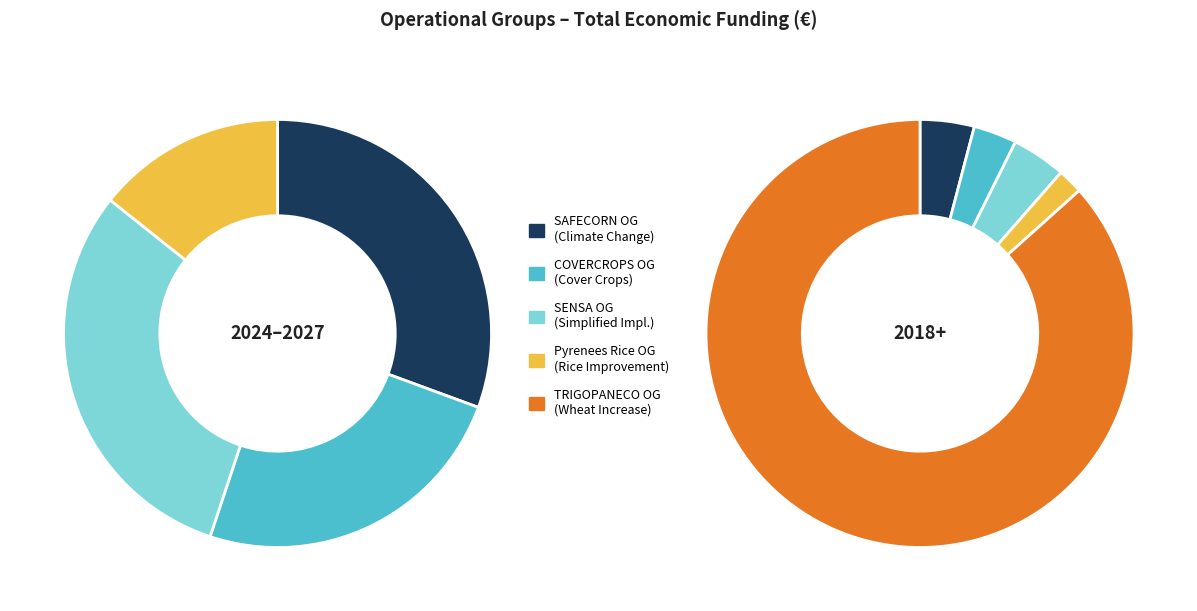

Count the number of slices in the pie.

5